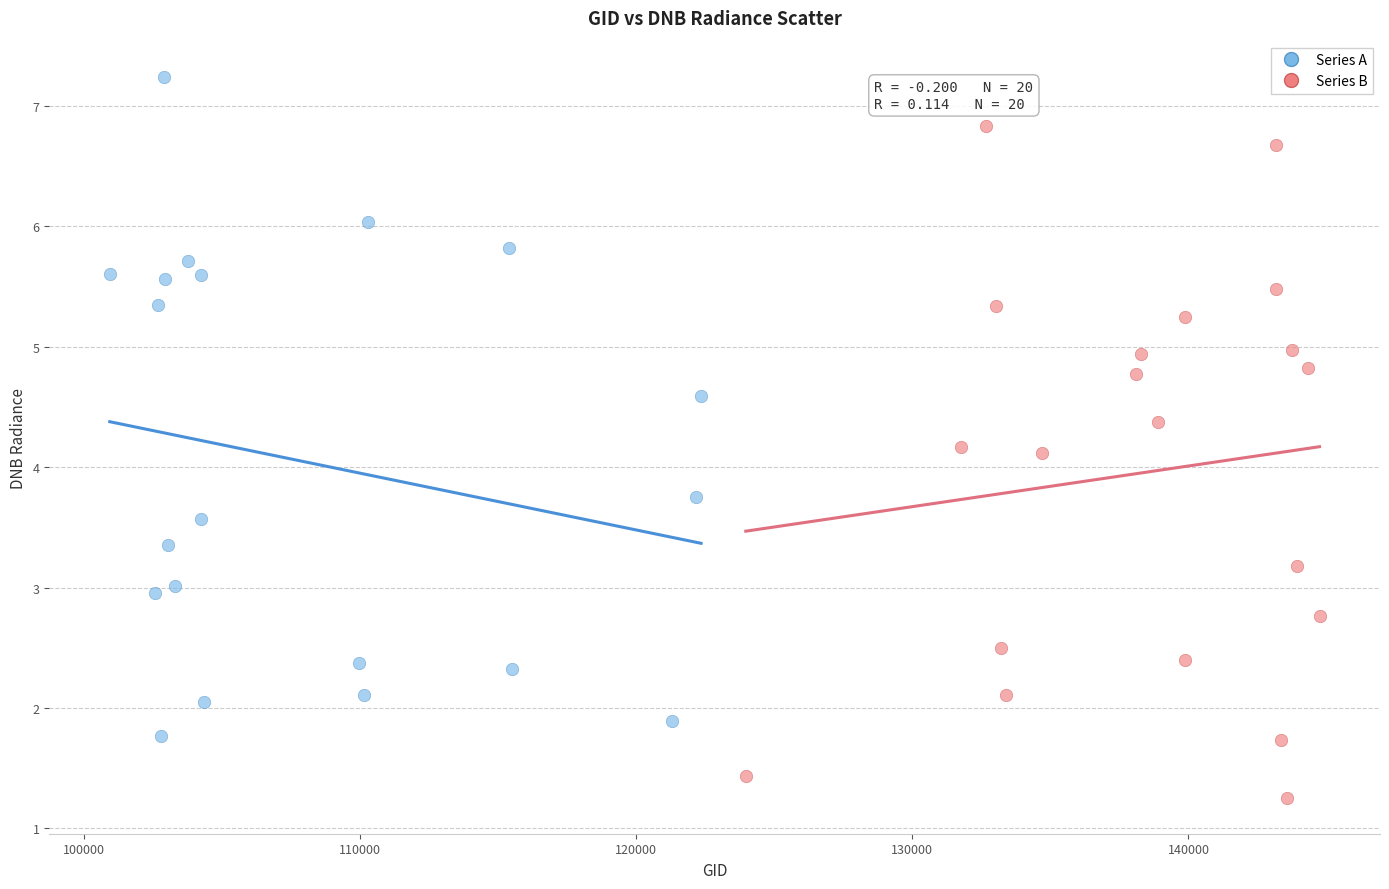

What are all the series names shown in the legend?

Series A, Series B